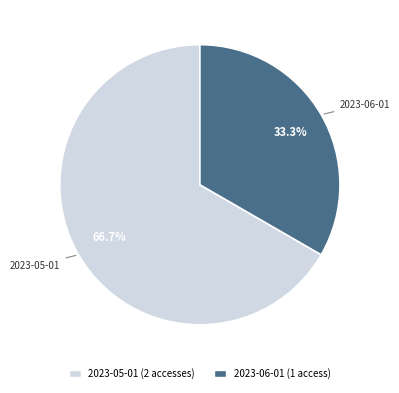

The 2023-05-01 slice represents 57% of the pie. True or false?

False